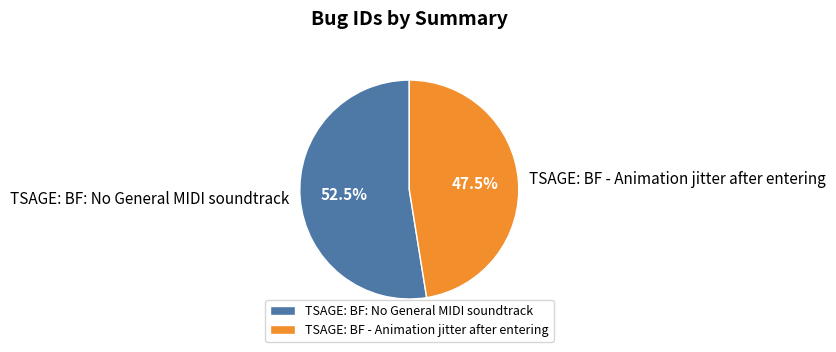

Is the sum of TSAGE: BF: No General MIDI soundtrack and TSAGE: BF - Animation jitter after entering greater than half?

Yes